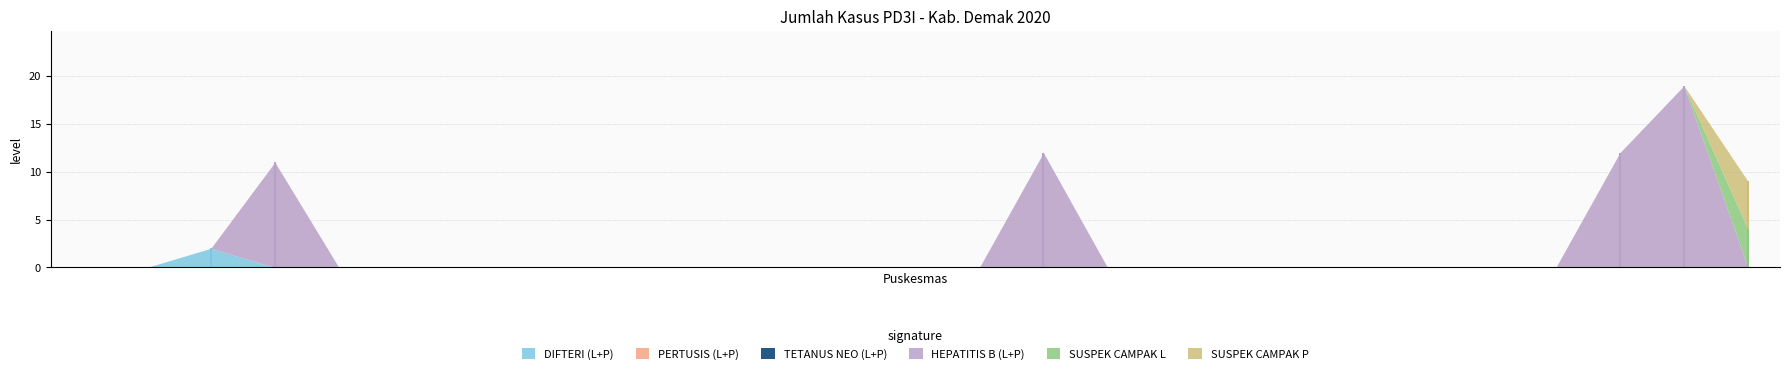

How many values in the HEPATITIS B (L+P) series exceed 0?

4